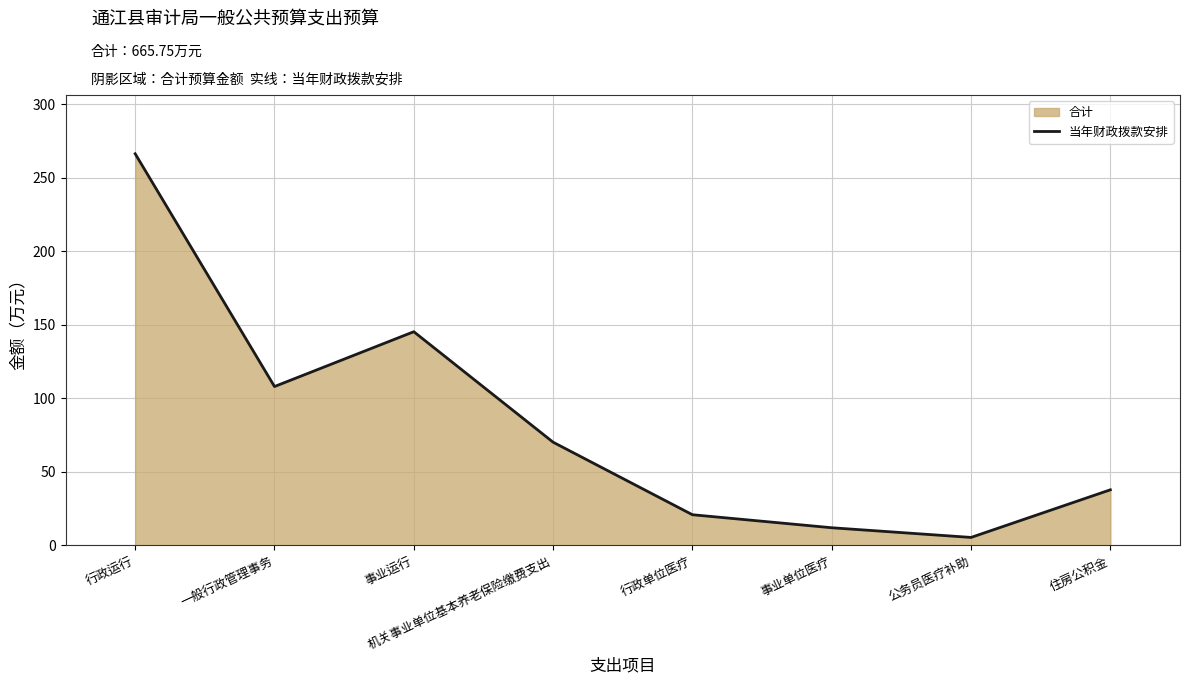

Where is the first local minimum?

一般行政管理事务